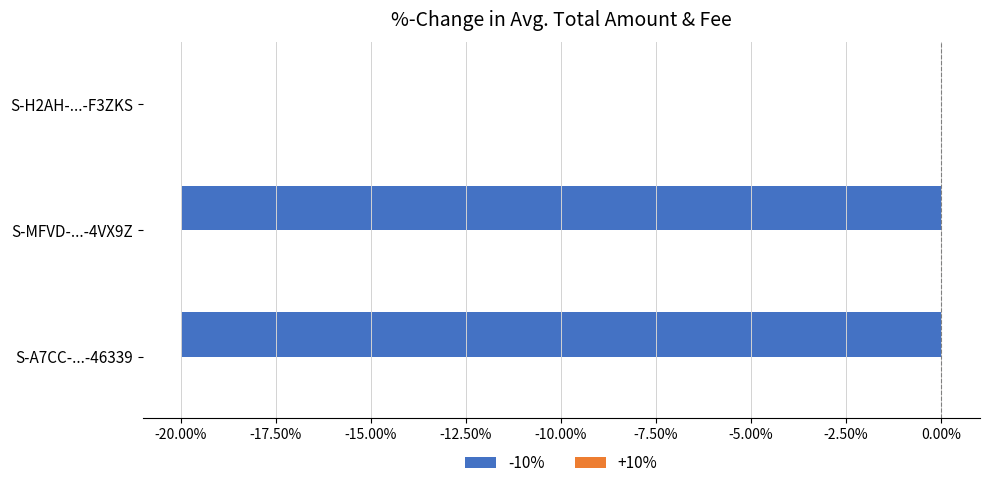

At which category is the sum across all series the highest?

S-H2AH-...-F3ZKS